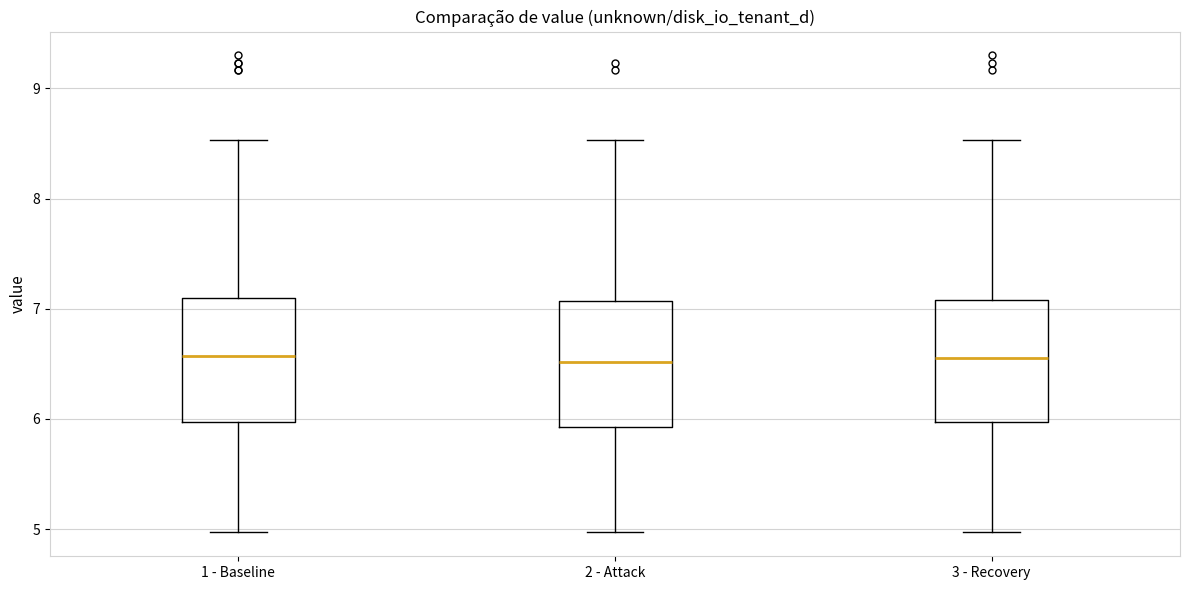

Reading left to right, transcribe this box plot: for each box, give where its median line is, the range the box spans, and where its two whiskers end, as read against the y-axis. The values are not printed on the chart, so give them approximately, as read against the axis.

1 - Baseline: median 6.6, box 6.0 to 7.1, whiskers 5.0 to 8.5
2 - Attack: median 6.5, box 5.9 to 7.1, whiskers 5.0 to 8.5
3 - Recovery: median 6.6, box 6.0 to 7.1, whiskers 5.0 to 8.5